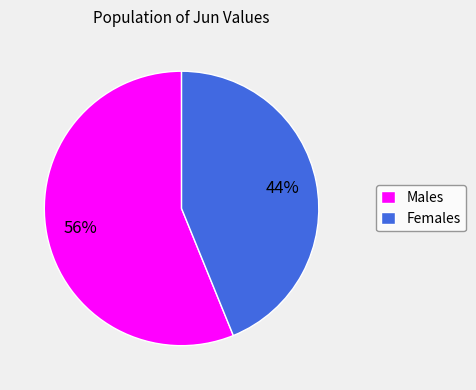

To the nearest percent, what is the difference between the Males and Females slice percentages?

12%